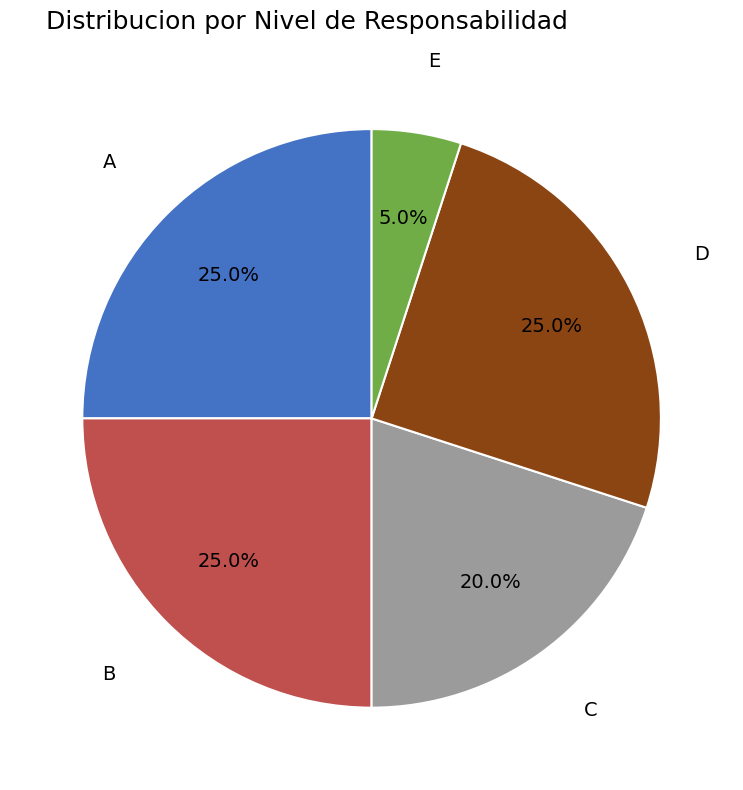

Combined, what portion of the pie is D and B?

50.0%